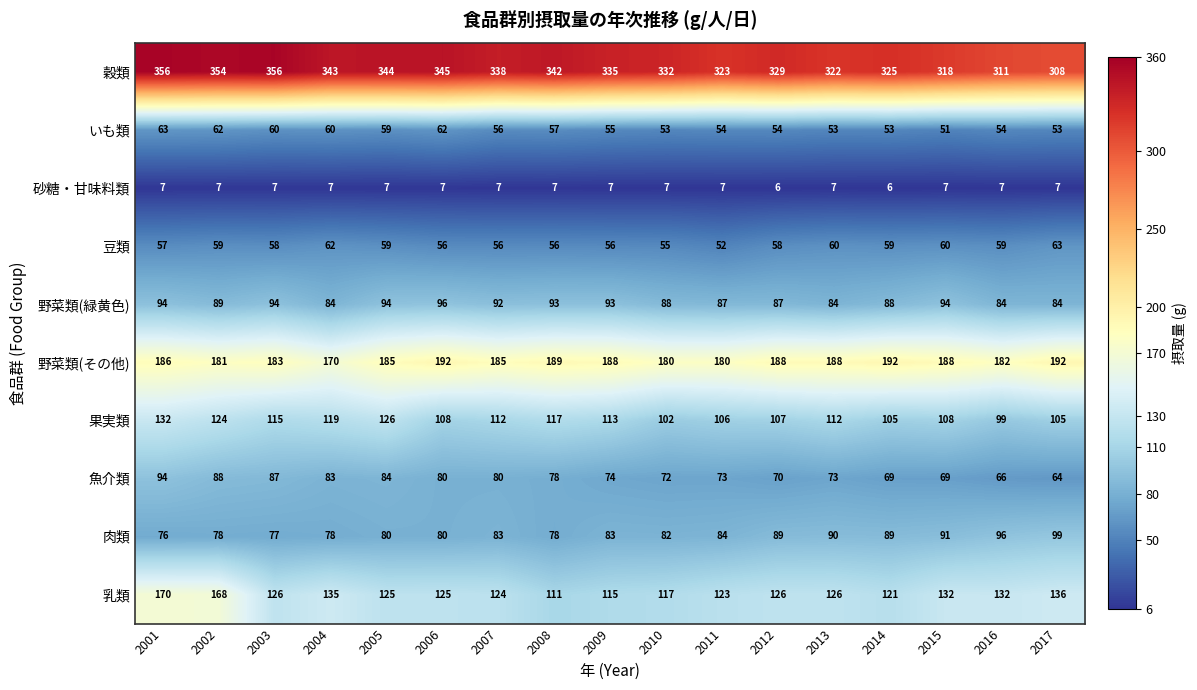

How many data points in 魚介類 are less than 74?

8